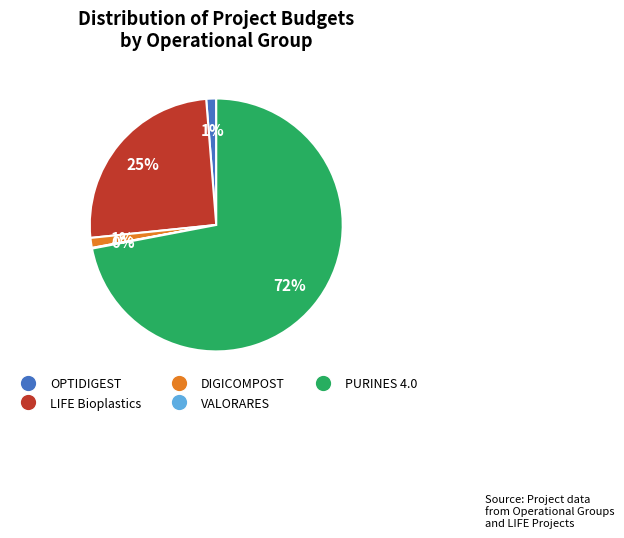

Does any single category account for the majority?

Yes